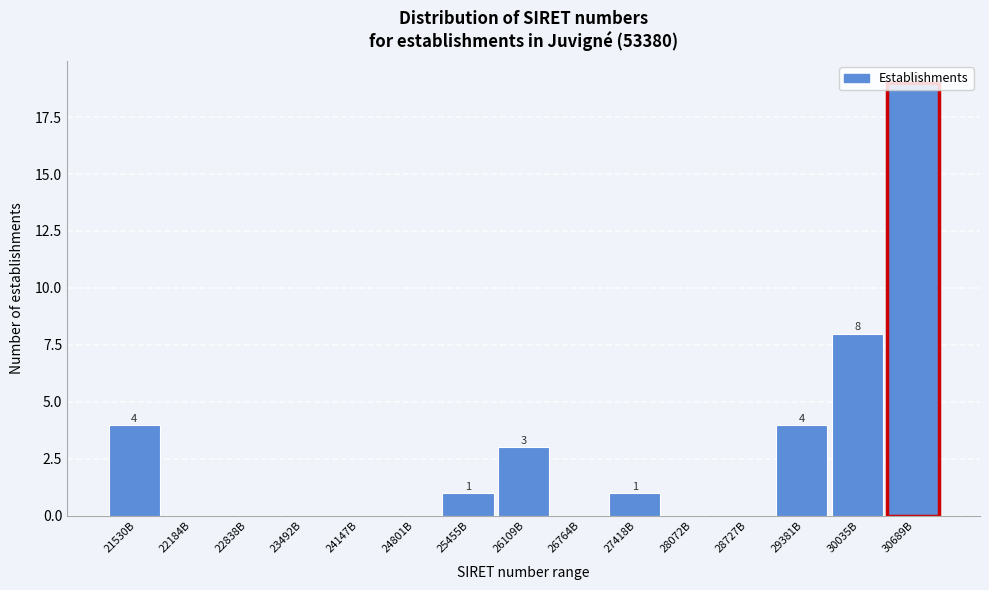

Which label corresponds to the largest value in the chart?

30689B